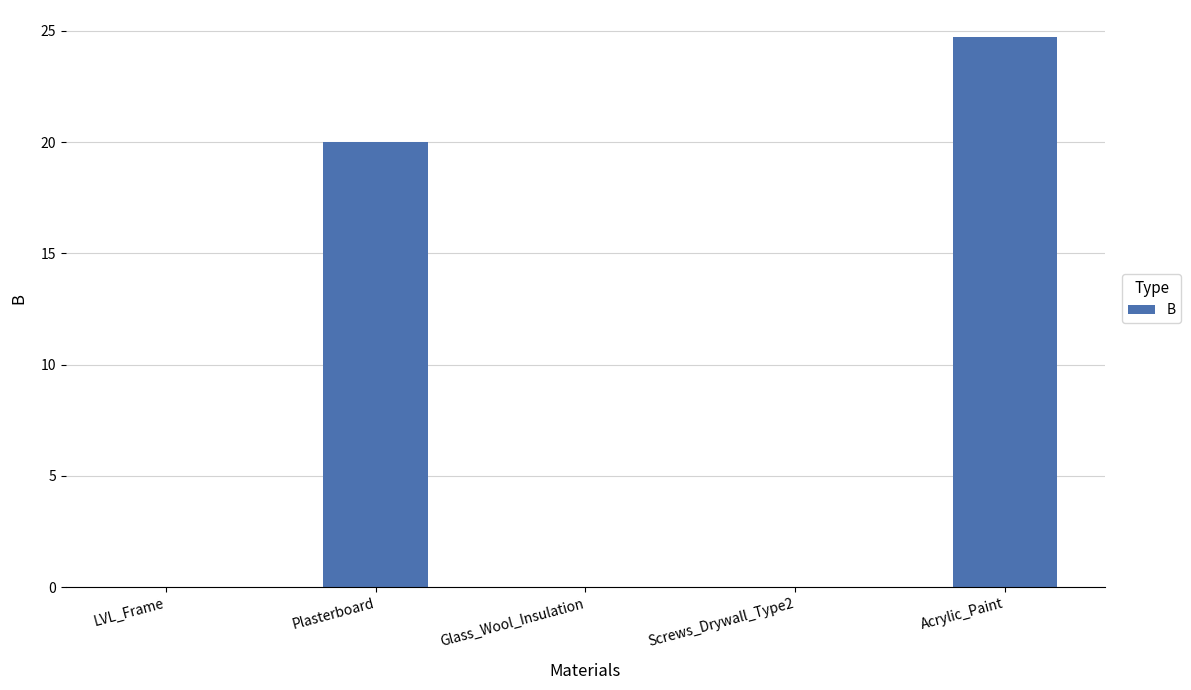

The chart shows a value of 12.8 at LVL_Frame. True or false?

False